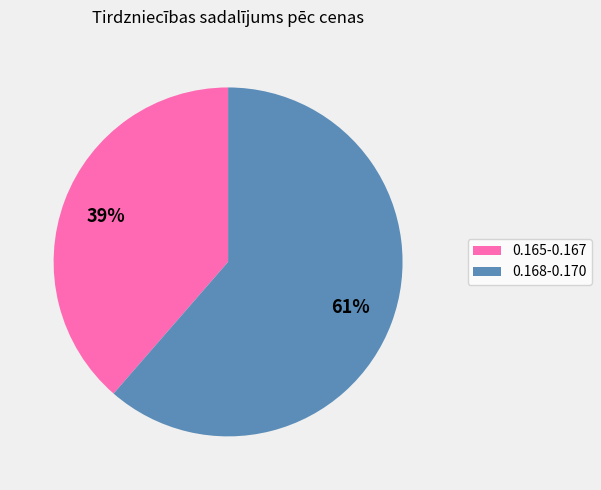

How many segments does this pie chart have?

2